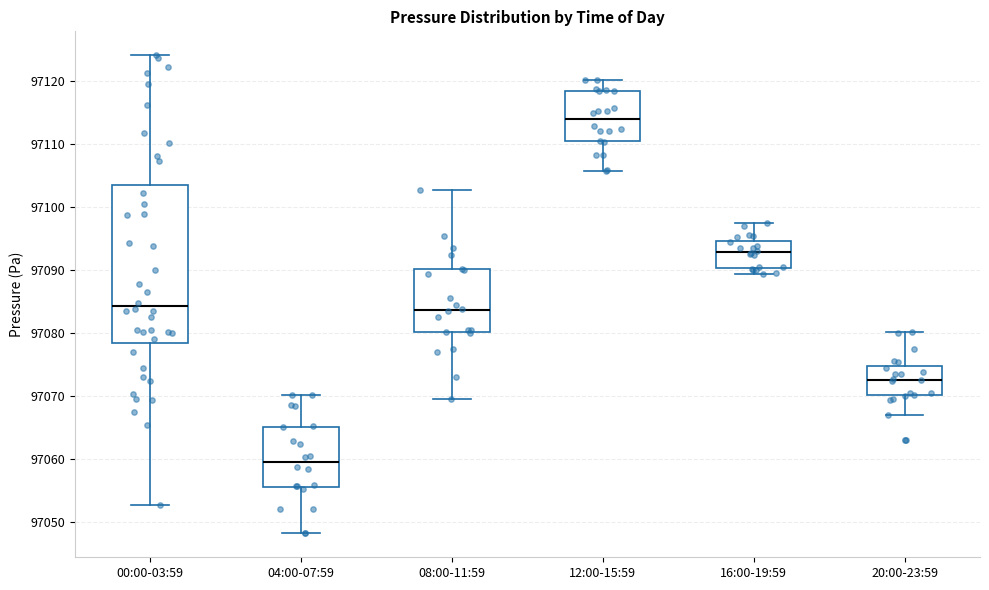

Reading left to right, read every box against the y-axis: the position of its median line, the range the box covers, and the ends of its whiskers. The values are not printed on the chart, so give them approximately, as read against the axis.

00:00-03:59: median 97084, box 97078 to 97103, whiskers 97053 to 97124
04:00-07:59: median 97060, box 97056 to 97065, whiskers 97048 to 97070
08:00-11:59: median 97084, box 97080 to 97090, whiskers 97070 to 97103
12:00-15:59: median 97114, box 97110 to 97118, whiskers 97106 to 97120
16:00-19:59: median 97093, box 97090 to 97095, whiskers 97089 to 97097
20:00-23:59: median 97073, box 97070 to 97075, whiskers 97067 to 97080